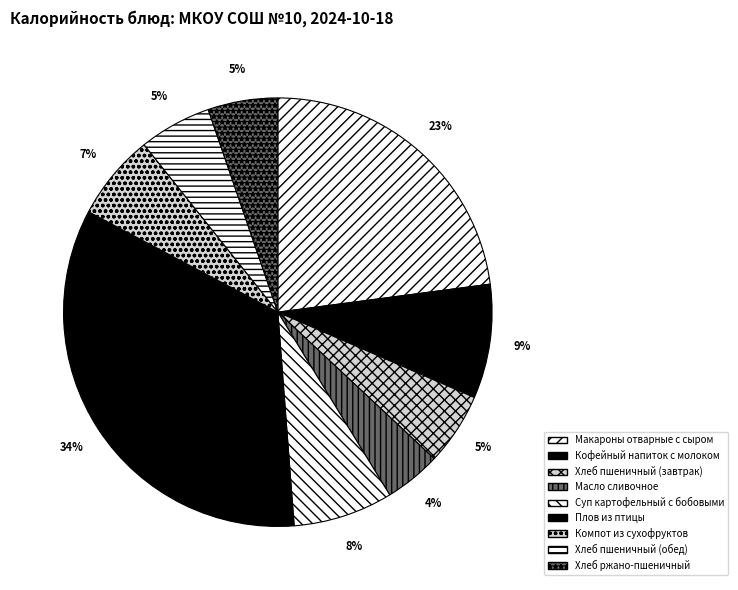

Is Масло сливочное the majority of the pie?

No